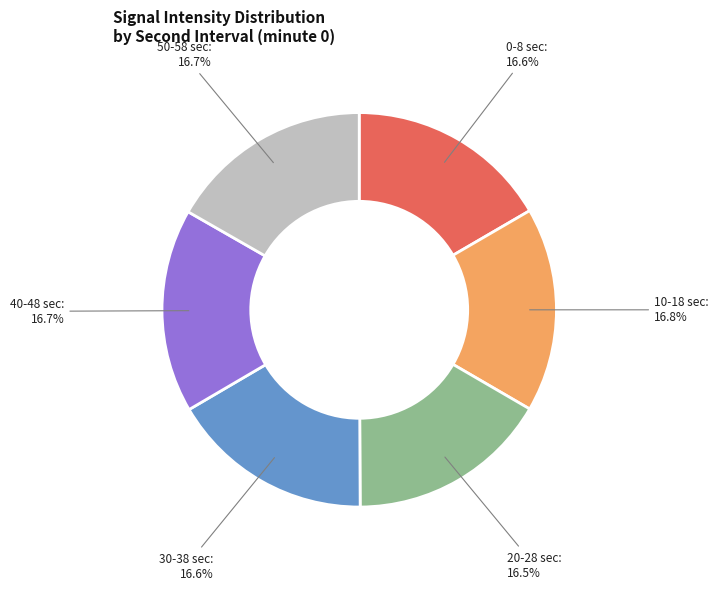

Is there any slice that represents more than half of the pie?

No